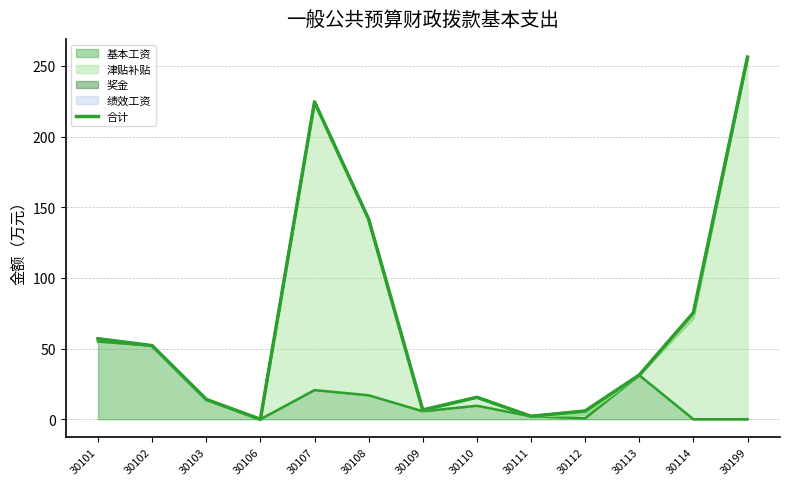

Which has a higher value, 30102 or 30111?

30102